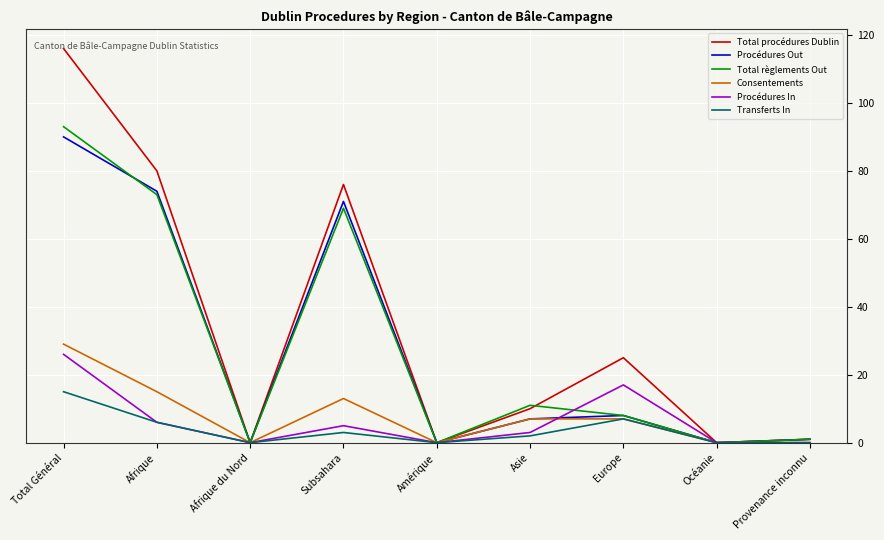

Where do Procédures Out and Total règlements Out first cross each other?

Total Général and Afrique